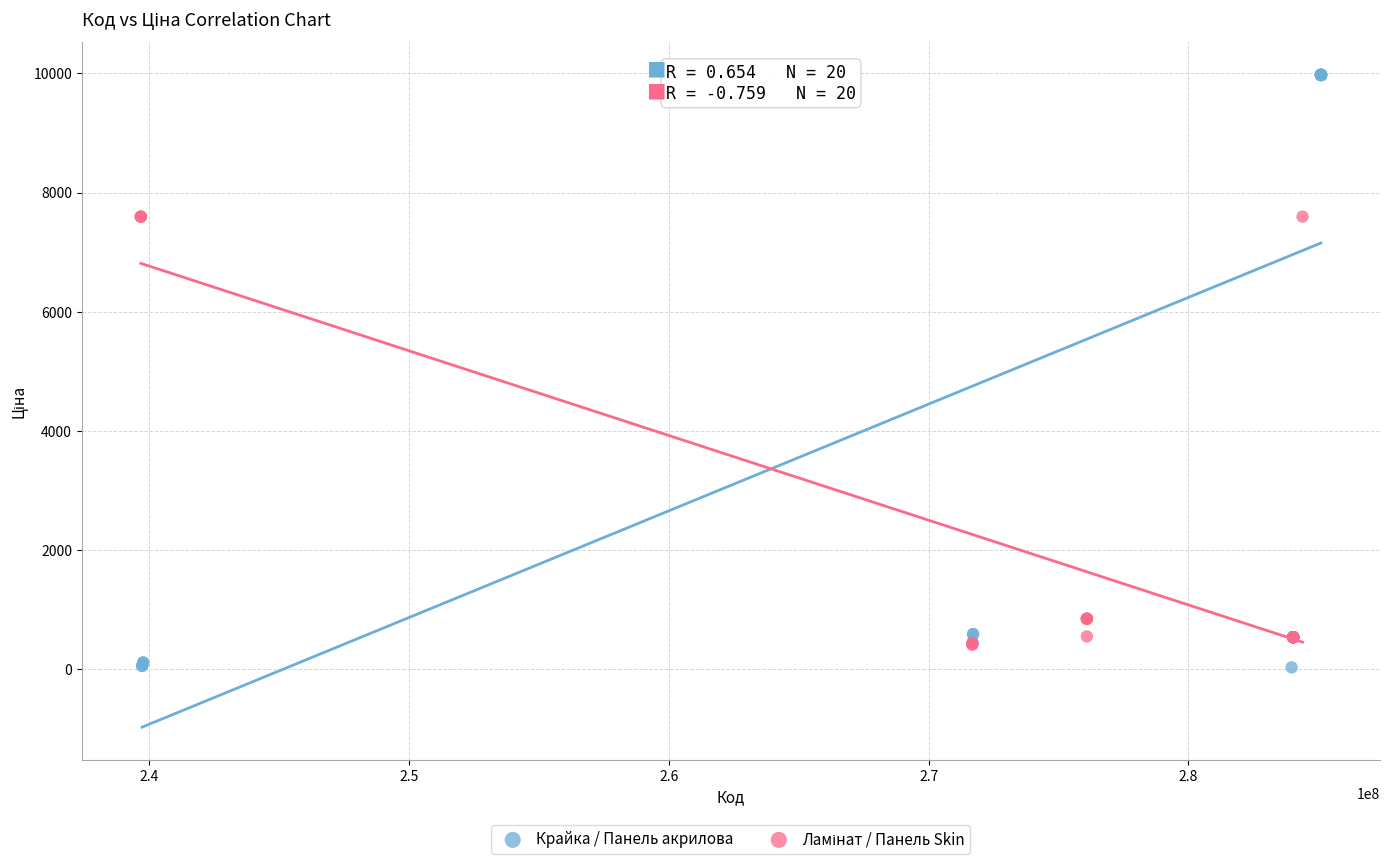

Which series reaches the maximum Y coordinate?

Крайка / Панель акрилова